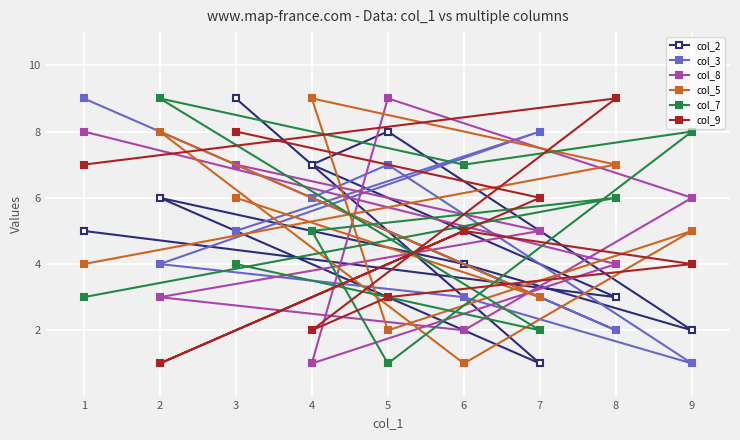

Is it true that col_5 equals 3 at 9?

False